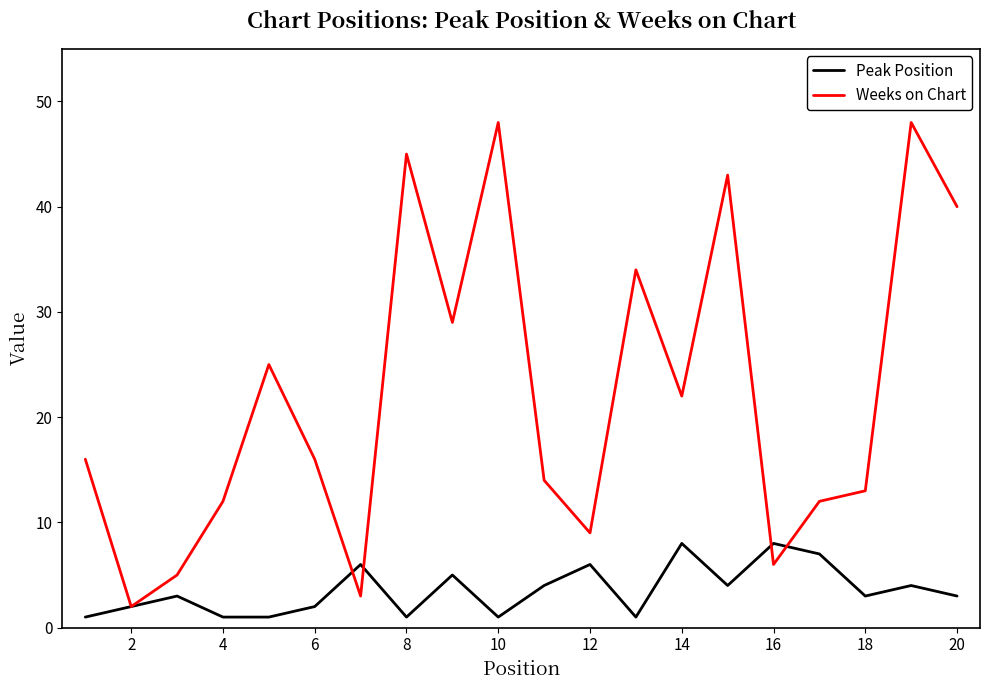

Which series has the largest total across all categories?

Weeks on Chart